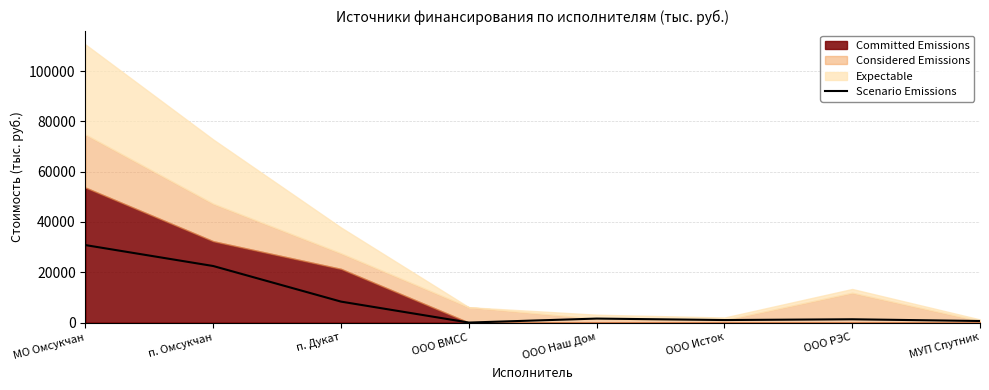

What is the label of the 4th point from the left?

ООО ВМСС